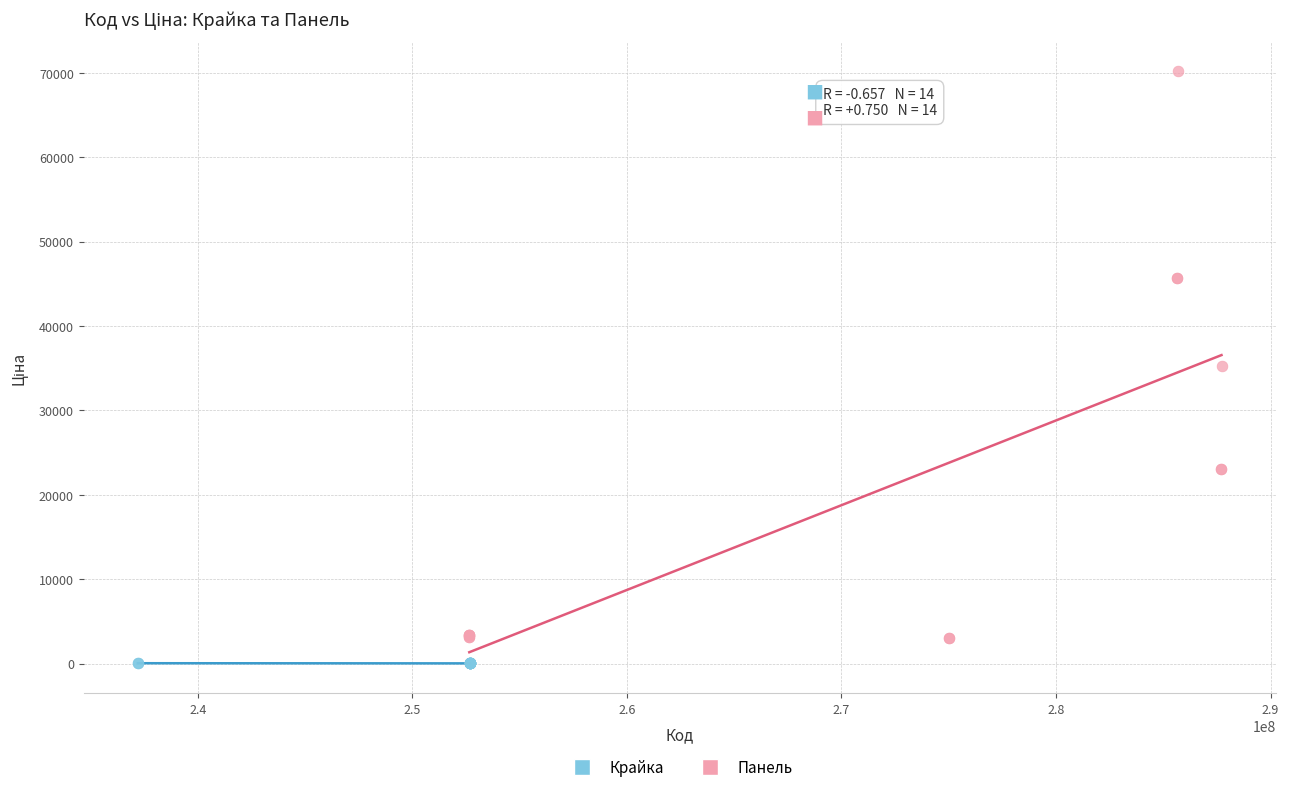

Which series has the largest Y range (max minus min)?

Панель